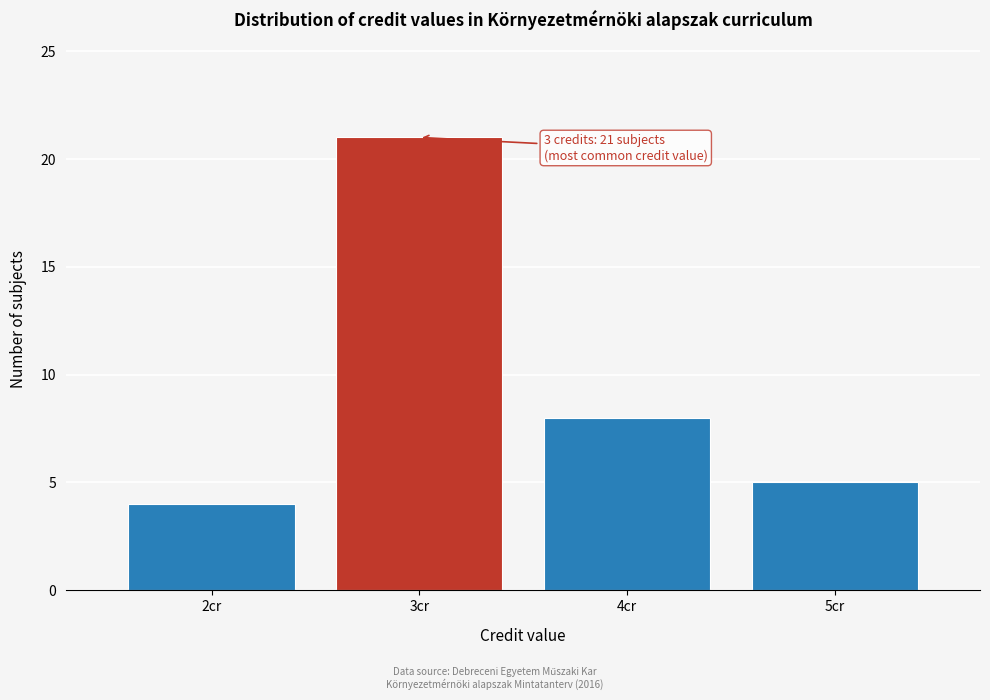

Over which range of the x-axis is the bar tallest?

2.5 to 3.5